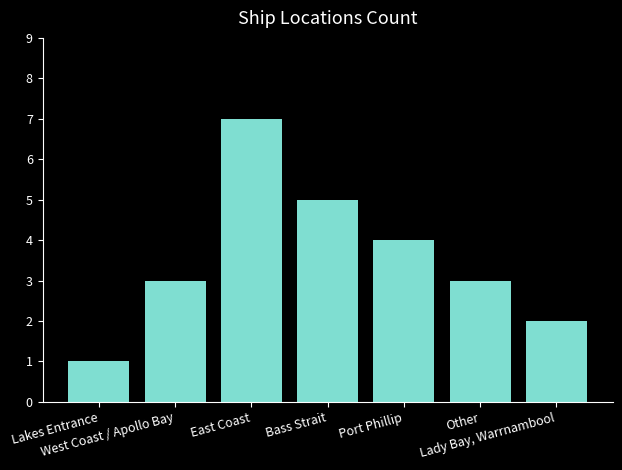

The chart shows a value of 3 at Other. True or false?

True